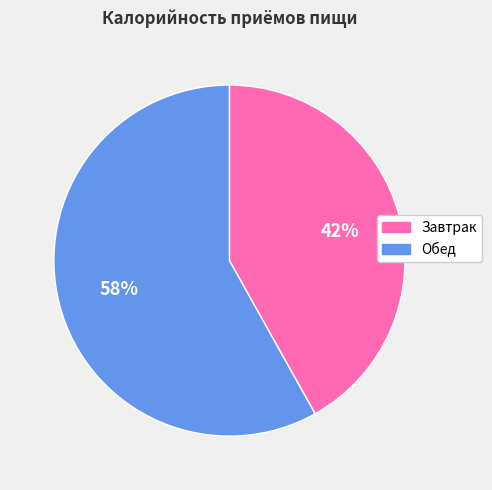

True or false: Завтрак accounts for 42% of the total.

True